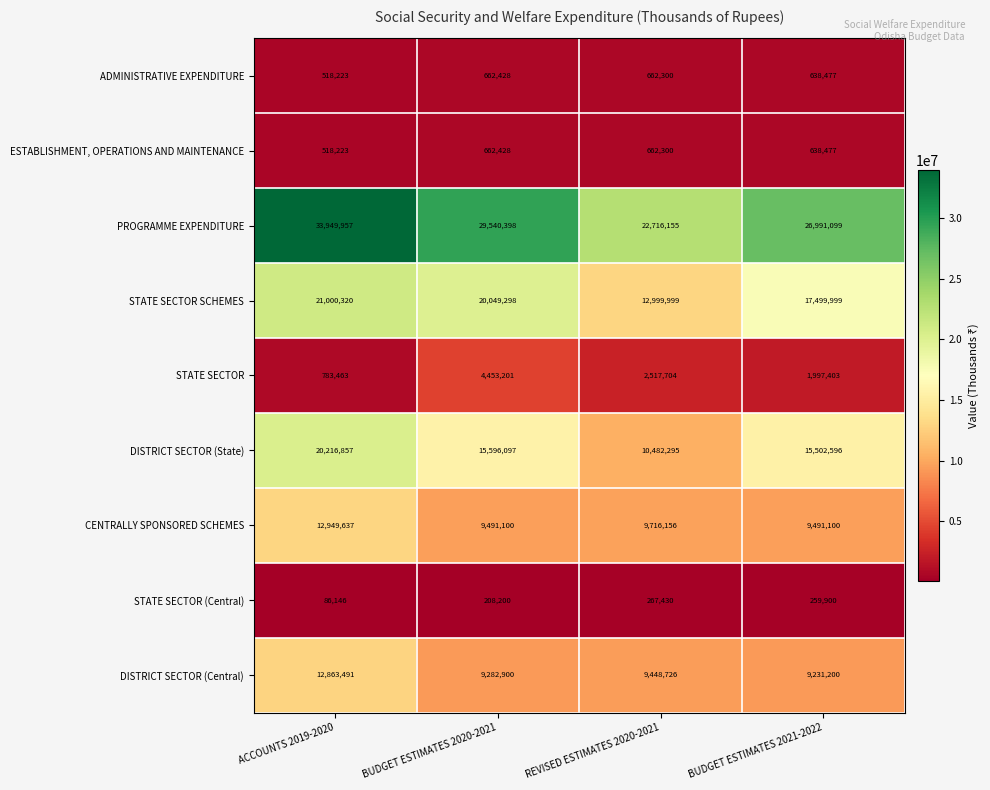

What is the total value across all series at BUDGET ESTIMATES 2020-2021?

89946050